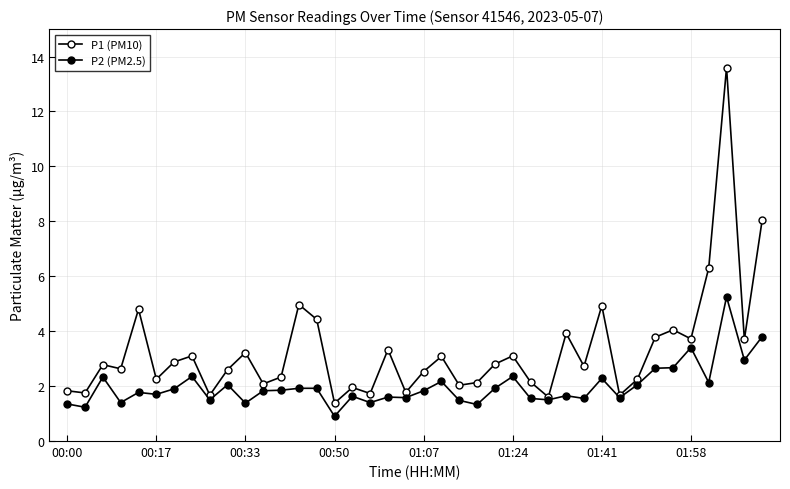

Reading right to left, list all the values displayed in this chart.

P1 (PM10): 8.1	3.7	13.6	6.3	3.7	4.0	3.8	2.2	1.7	4.9	2.7	3.9	1.6	2.1	3.1	2.8	2.1	2.0	3.1	2.5	1.8	3.3	1.7	1.9	1.4	4.4	5.0	2.3	2.1	3.2	2.6	1.7	3.1	2.9	2.2	4.8	2.6	2.8	1.8	1.8
P2 (PM2.5): 3.8	3.0	5.2	2.1	3.4	2.7	2.6	2.0	1.6	2.3	1.6	1.6	1.5	1.6	2.4	1.9	1.3	1.5	2.2	1.8	1.6	1.6	1.4	1.6	0.9	1.9	1.9	1.9	1.8	1.4	2.0	1.5	2.4	1.9	1.7	1.8	1.4	2.3	1.2	1.4